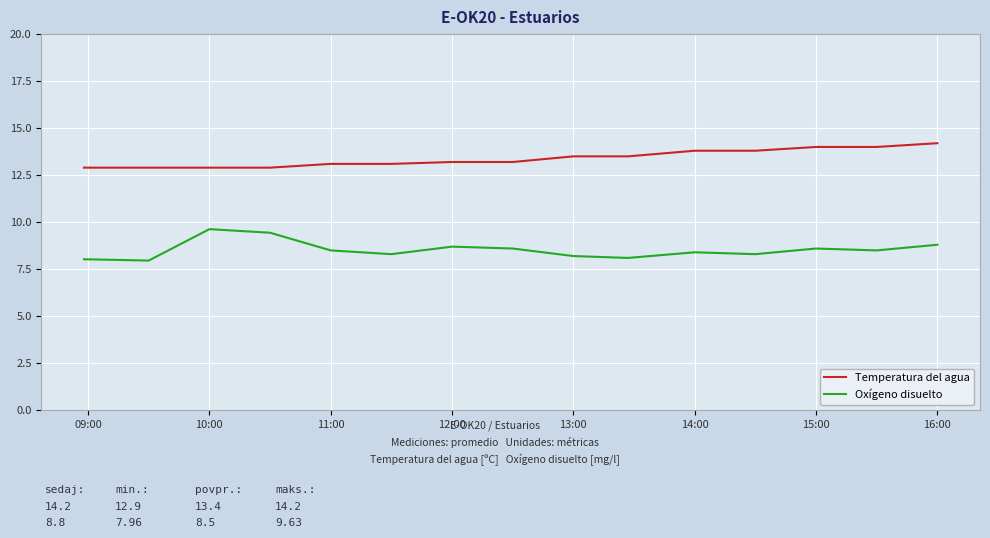

Rank the series by their average value, from lowest to highest.

Oxígeno disuelto, Temperatura del agua